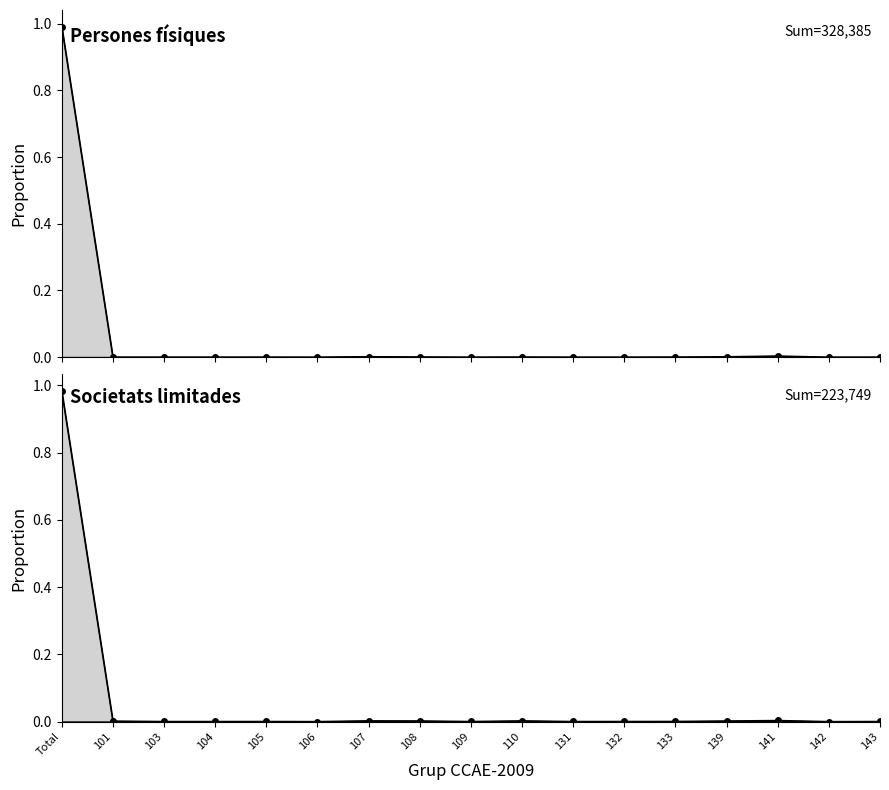

At which category does Societats limitades reach its first local peak?

105